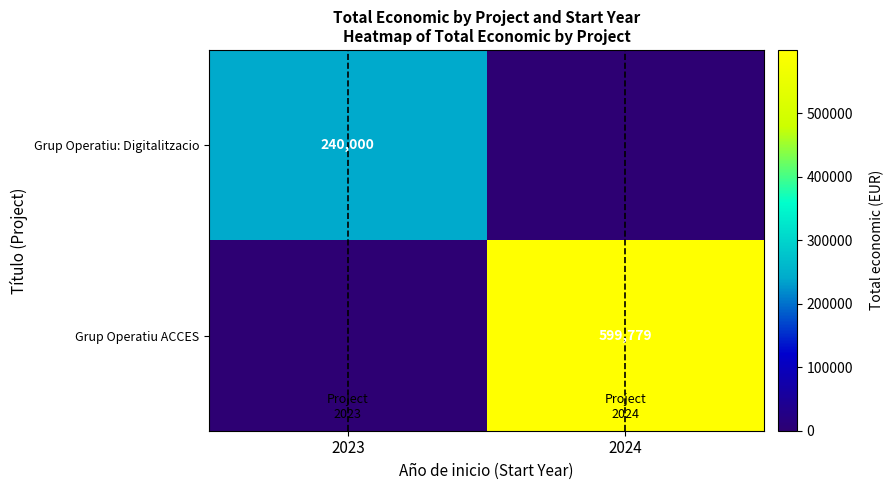

The value of Grup Operatiu ACCES at 2024 is 975671. True or false?

False